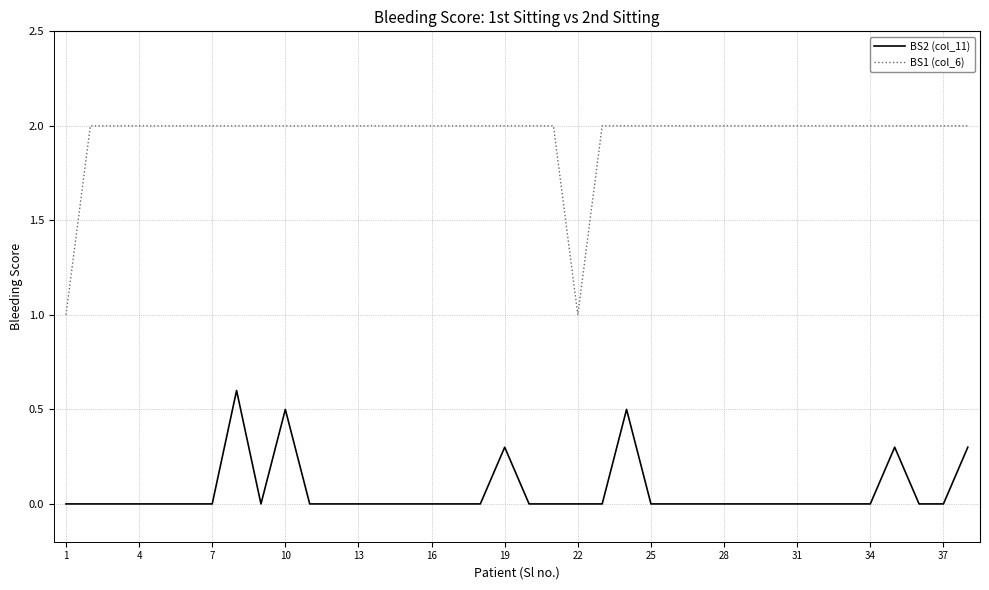

Rank the series by their average value, from highest to lowest.

BS1 (col_6), BS2 (col_11)